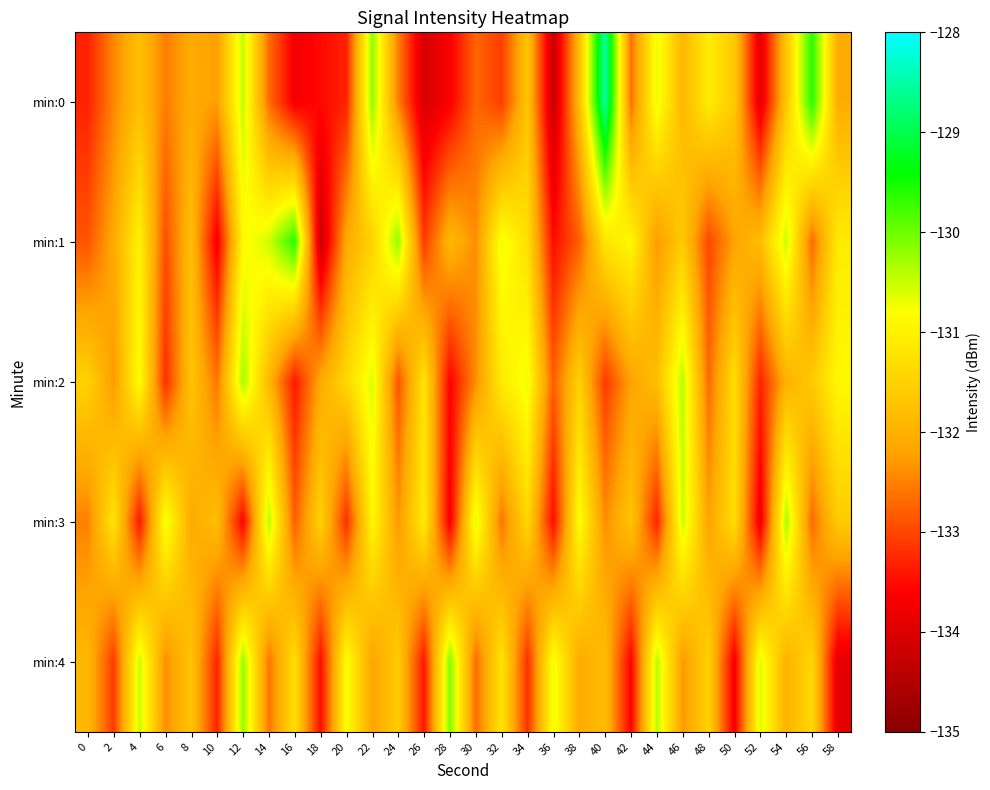

List the series in order of their peak value, highest first.

min:0, min:1, min:4, min:2, min:3